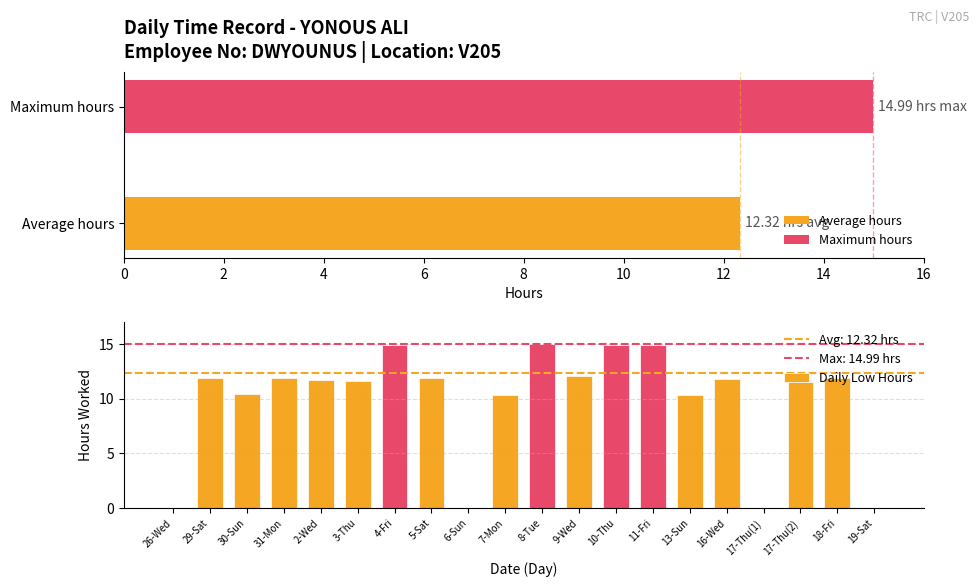

At which label does Daily Low Hours first exceed 11?

29-Sat